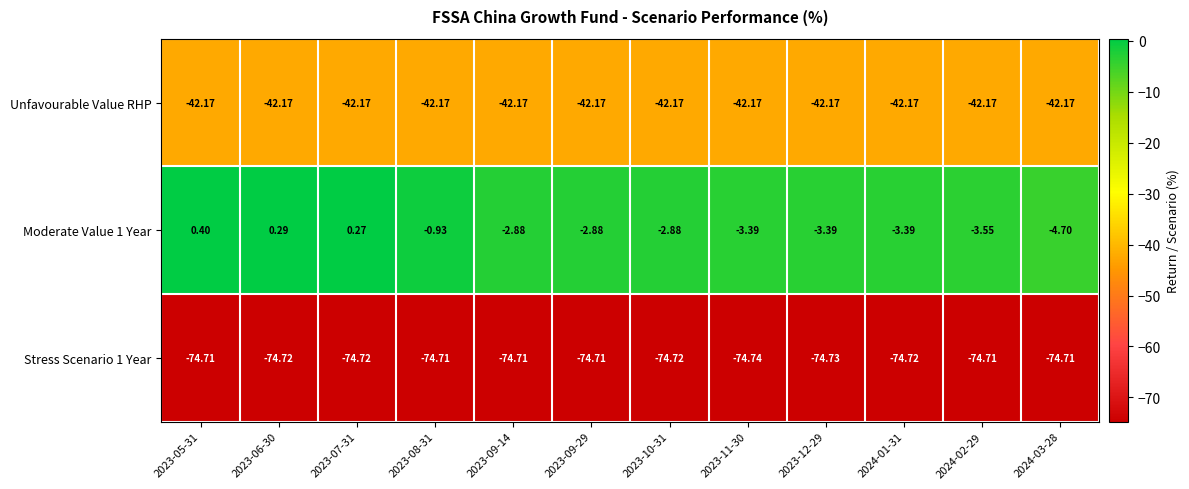

Is the value of Moderate Value 1 Year at 2024-03-28 greater than the value of Unfavourable Value RHP at 2024-02-29?

Yes